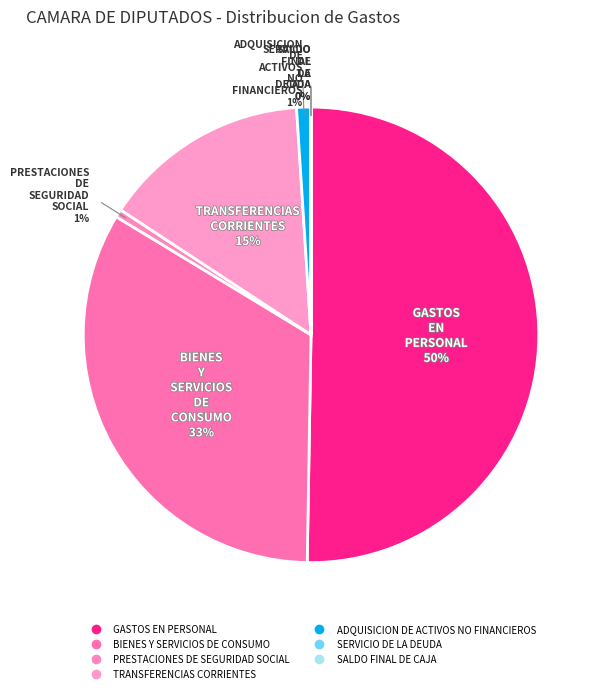

The SALDO FINAL DE CAJA slice represents 0% of the pie. True or false?

True